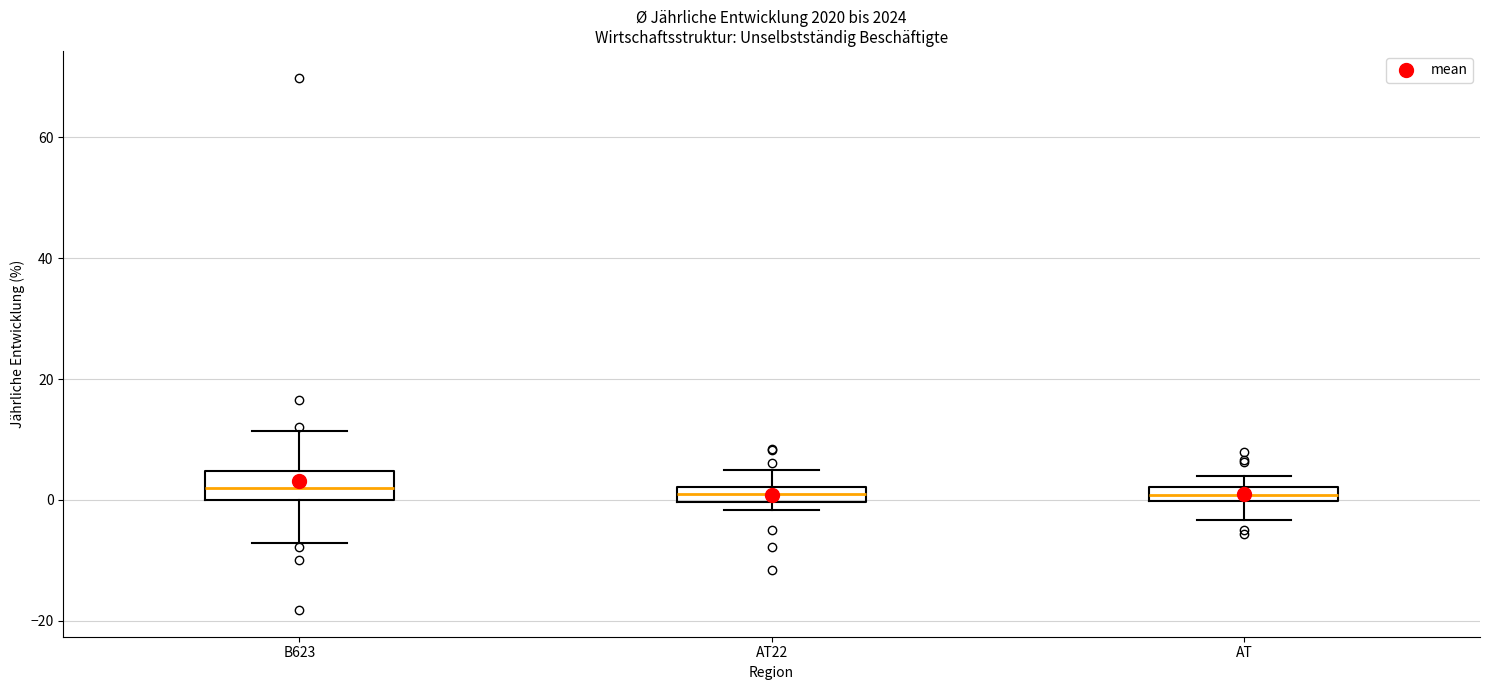

Comparing the boxes themselves (not the whiskers), which one is the tallest?

B623